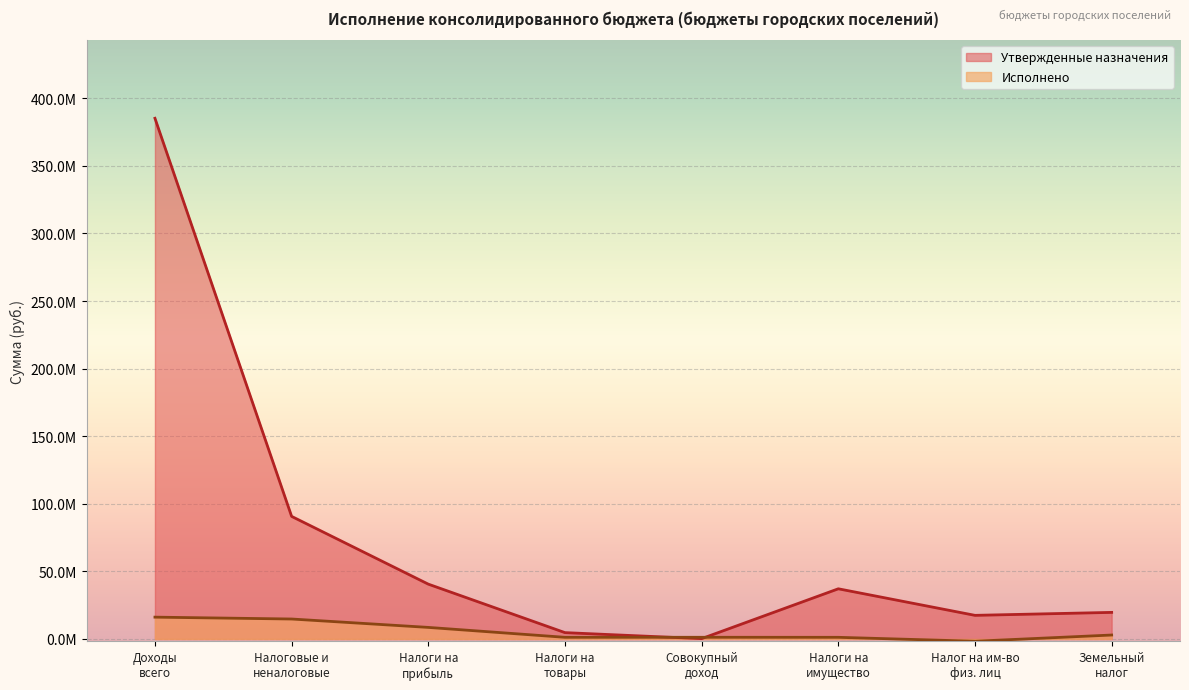

What is the lowest value of the Утвержденные назначения series?

230000.0